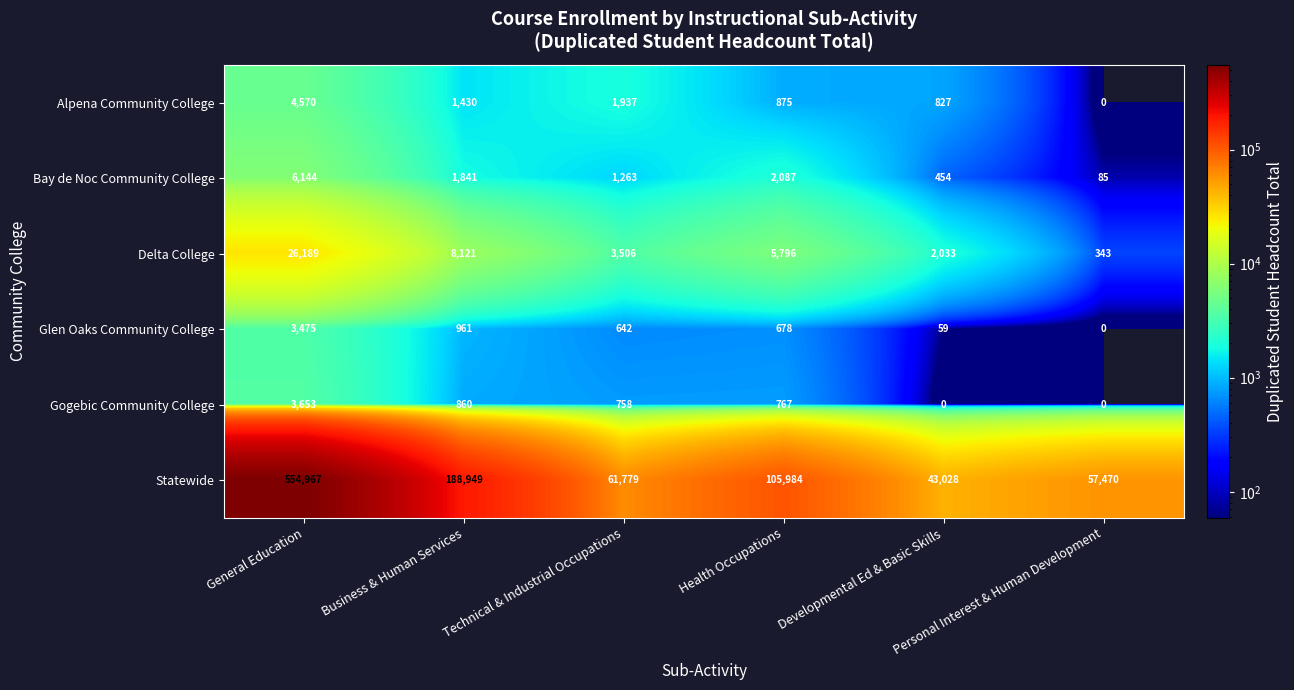

Which series has the widest spread of values?

Statewide